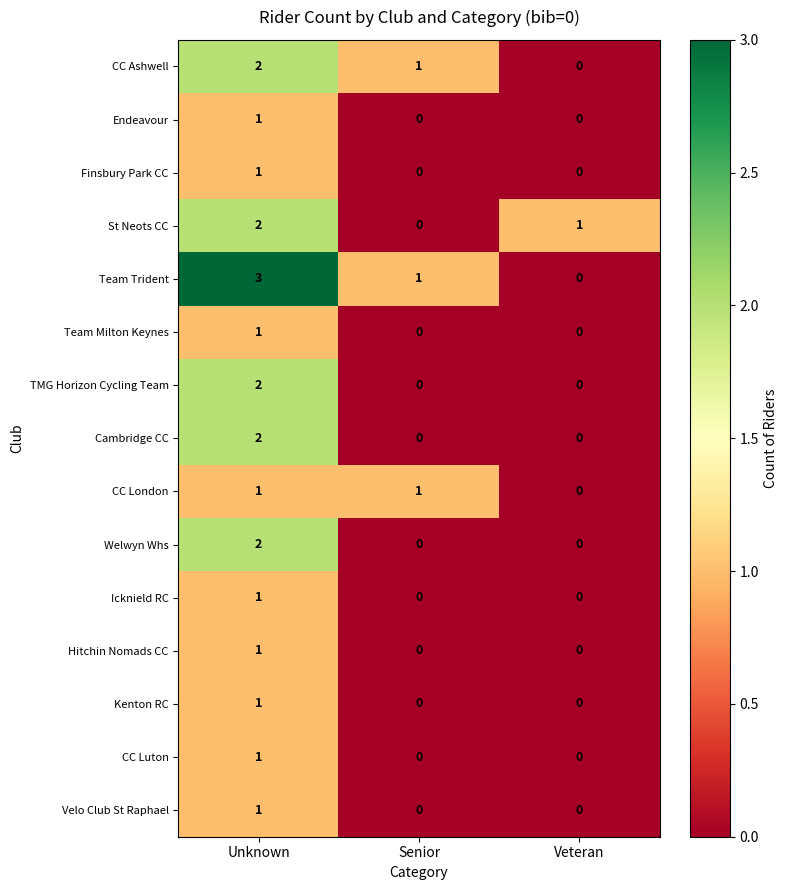

What is the maximum value shown in the chart?

3